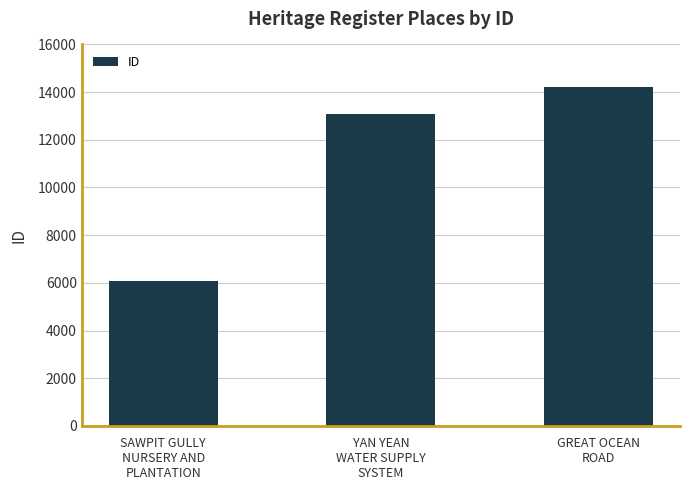

Are the bars grouped side by side (vs. stacked)?

No